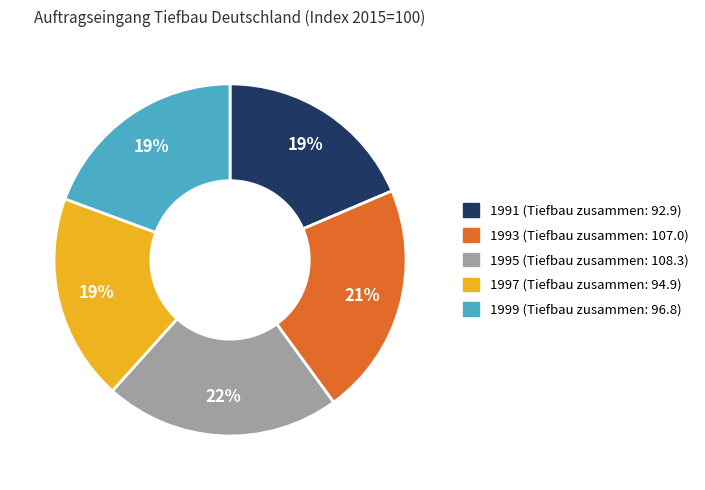

Is there any slice that represents more than half of the pie?

No